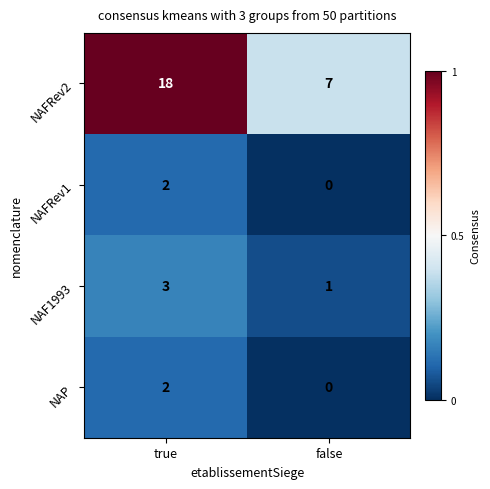

The value of NAFRev1 at true is 3. True or false?

False